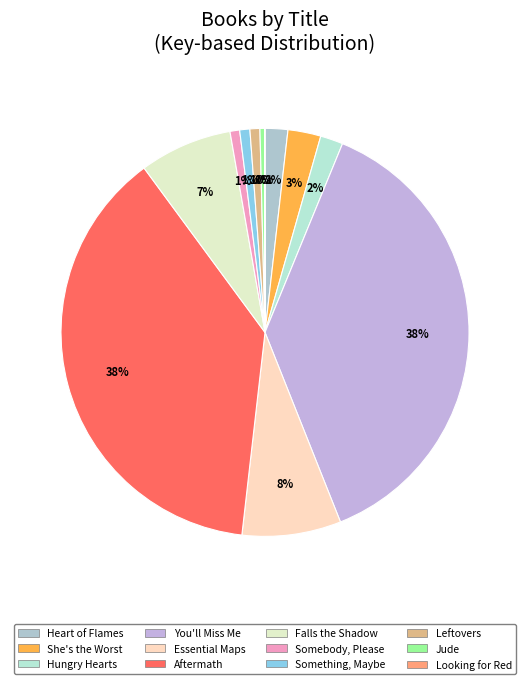

Is there any slice that represents more than half of the pie?

No